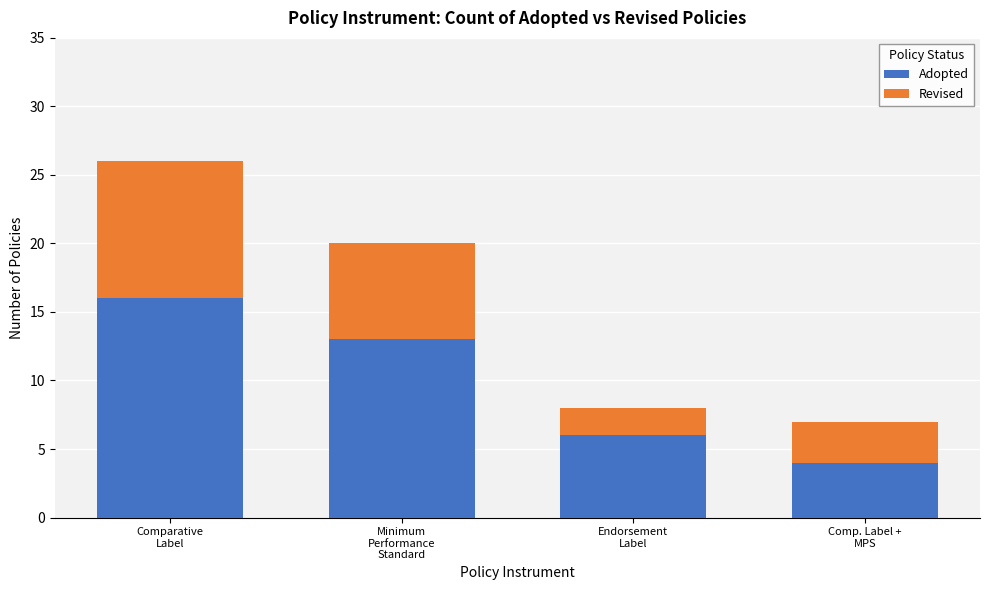

Are the bars grouped side by side (vs. stacked)?

No